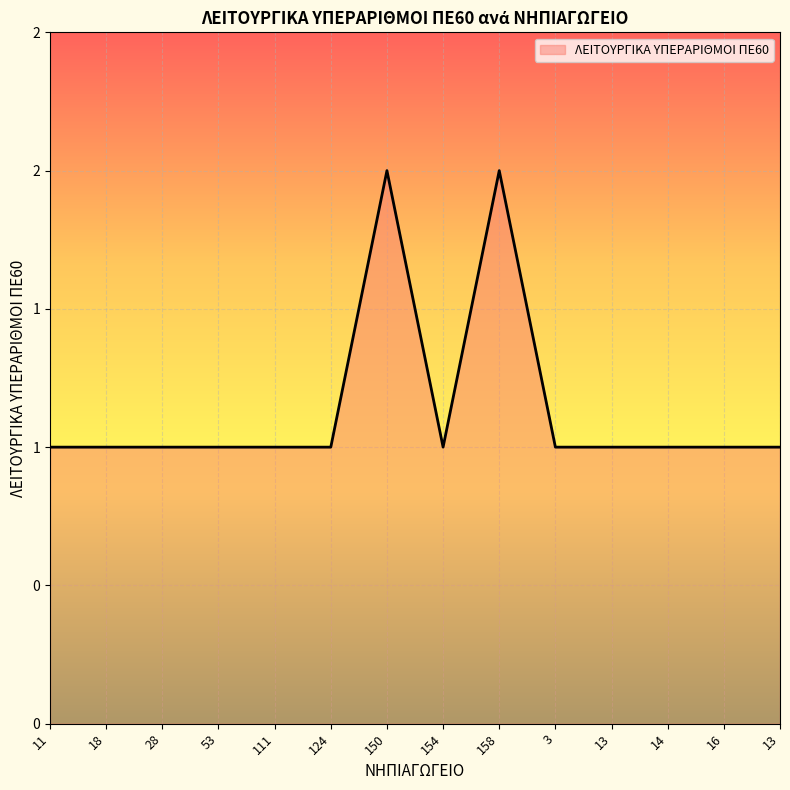

Is this an area chart (filled region under the line)?

Yes